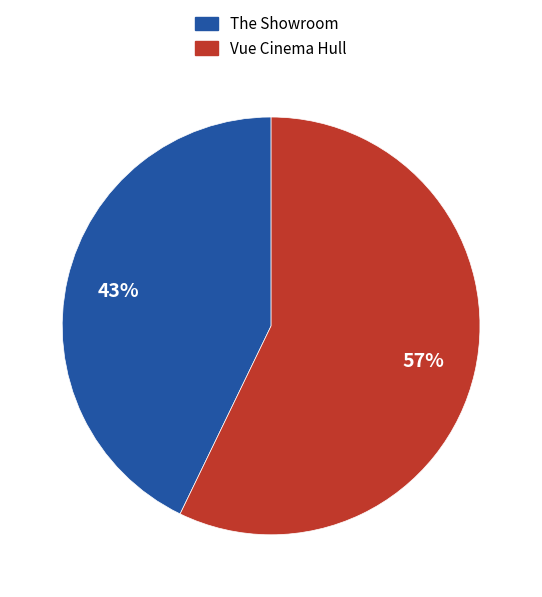

Approximately how many times larger is the value at Vue Cinema Hull compared to The Showroom?

1.3